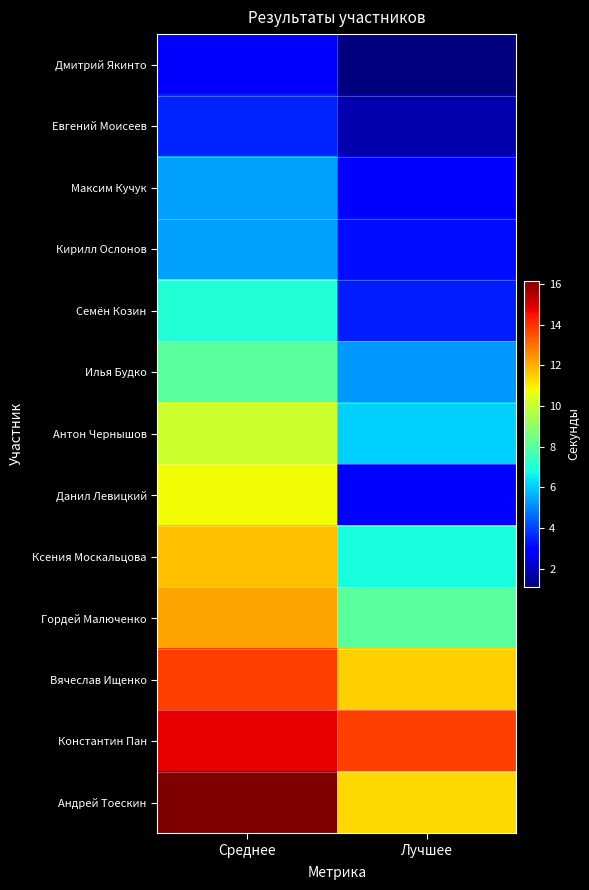

List the series in order of their peak value, lowest first.

Дмитрий Якинто, Евгений Моисеев, Максим Кучук, Кирилл Ослонов, Семён Козин, Илья Будко, Антон Чернышов, Данил Левицкий, Ксения Москальцова, Гордей Малюченко, Вячеслав Ищенко, Константин Пан, Андрей Тоескин